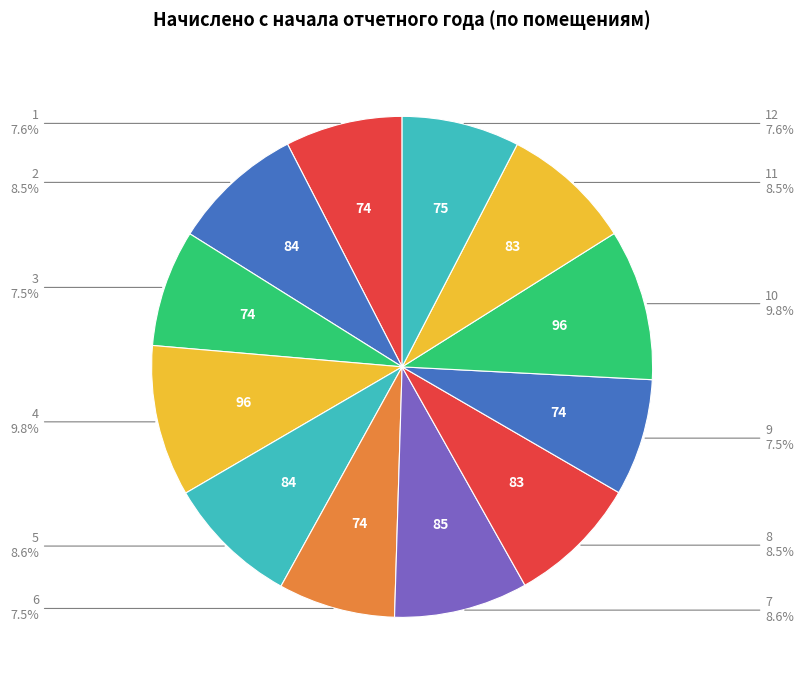

How many slices are in this pie chart?

12